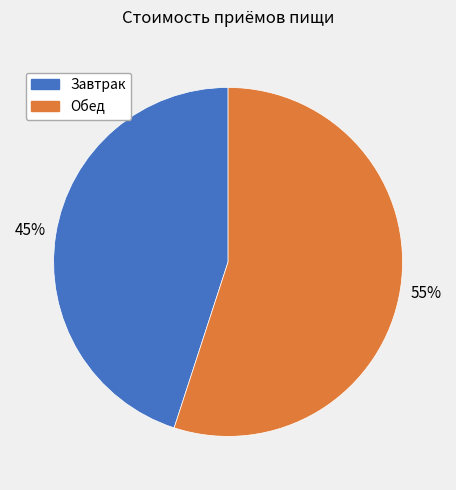

The Обед slice represents 55% of the pie. True or false?

True